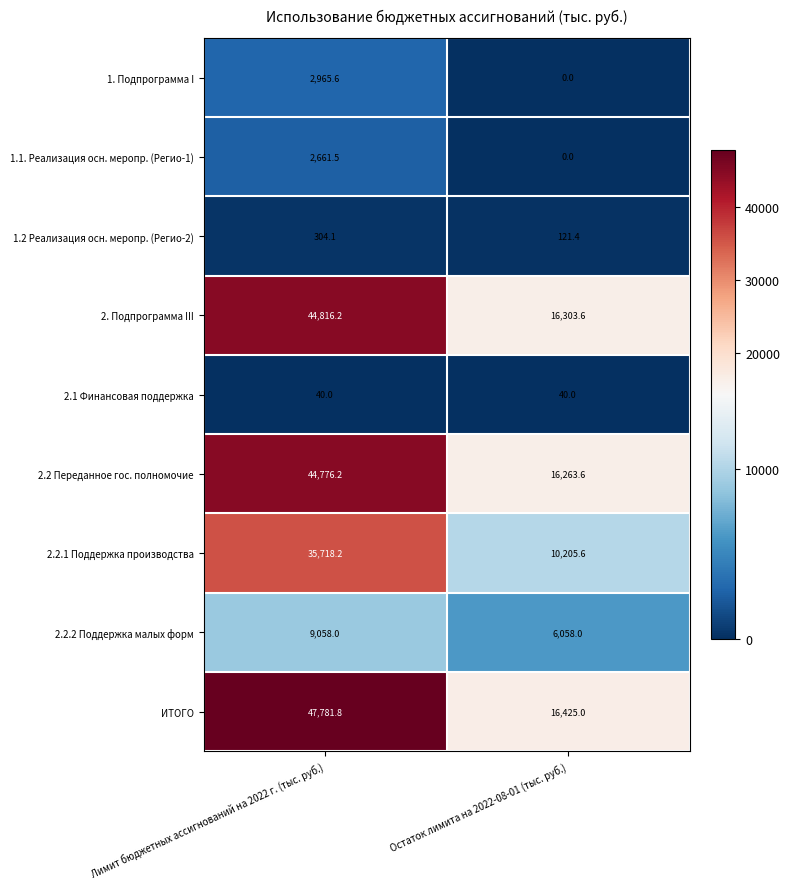

Read the 1.2 Реализация осн. меропр. (Регио-2) value at Остаток лимита на 2022-08-01 (тыс. руб.).

121.4